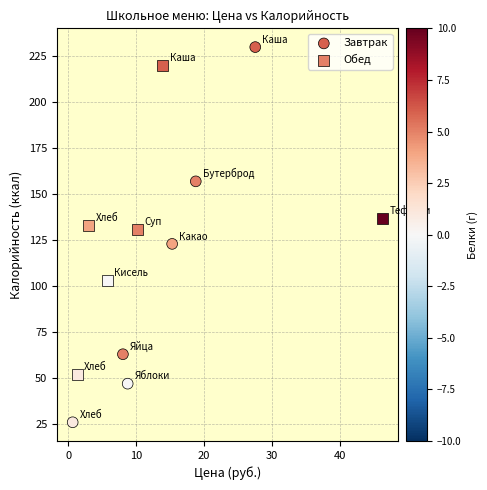

Which series contains the lowest Y value?

Завтрак